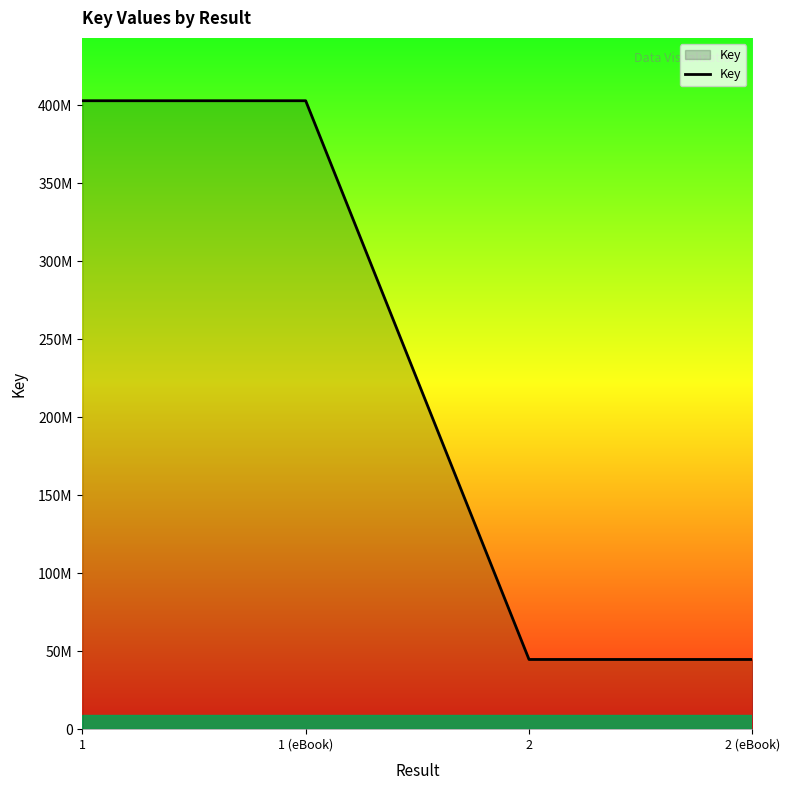

Does the chart display data point markers on the line(s)?

No